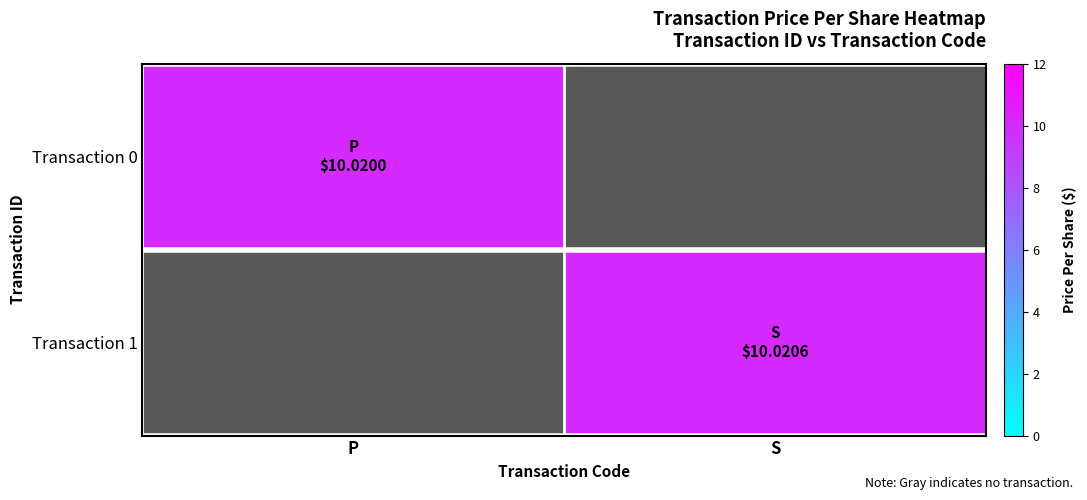

Rank the series by their maximum value, from lowest to highest.

Transaction 0, Transaction 1